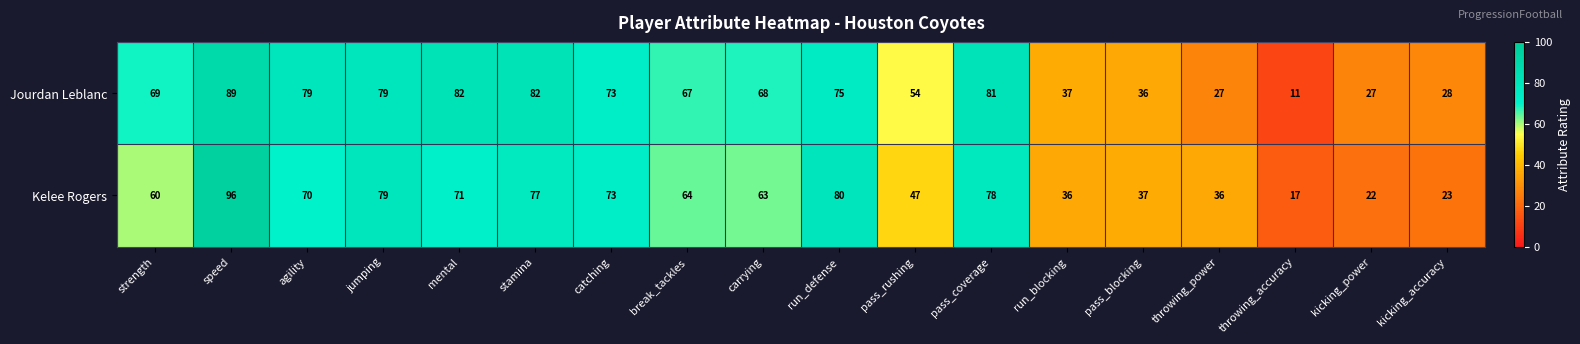

At how many categories does at least one series exceed 59?

11